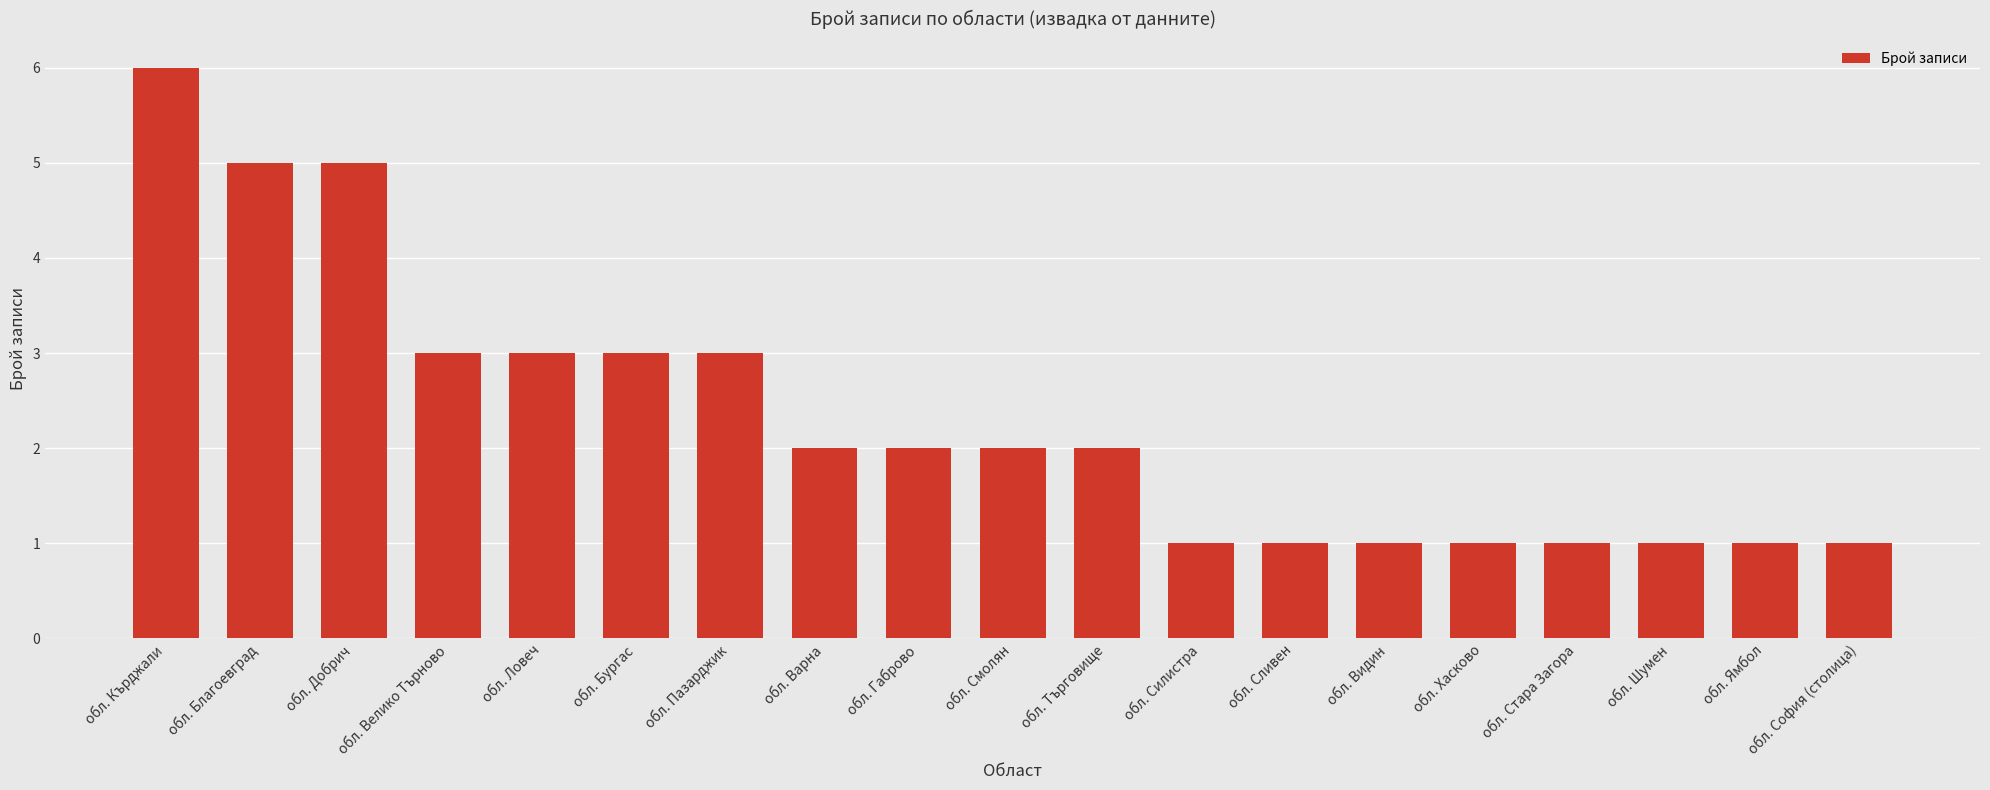

Is it true that the value at обл. Габрово is 3?

False